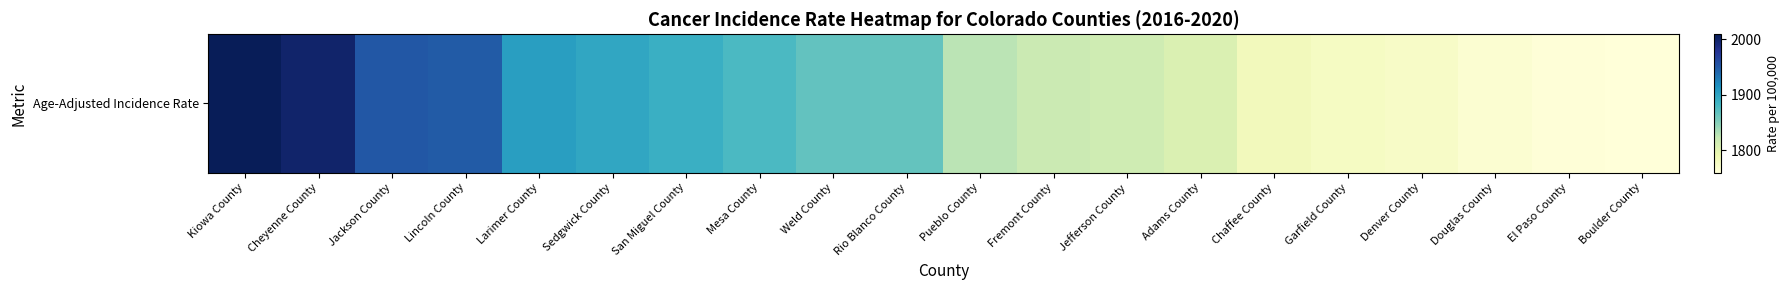

List the labels in order of value, smallest first.

Boulder County, El Paso County, Douglas County, Denver County, Garfield County, Chaffee County, Adams County, Jefferson County, Fremont County, Pueblo County, Rio Blanco County, Weld County, Mesa County, San Miguel County, Sedgwick County, Larimer County, Lincoln County, Jackson County, Cheyenne County, Kiowa County